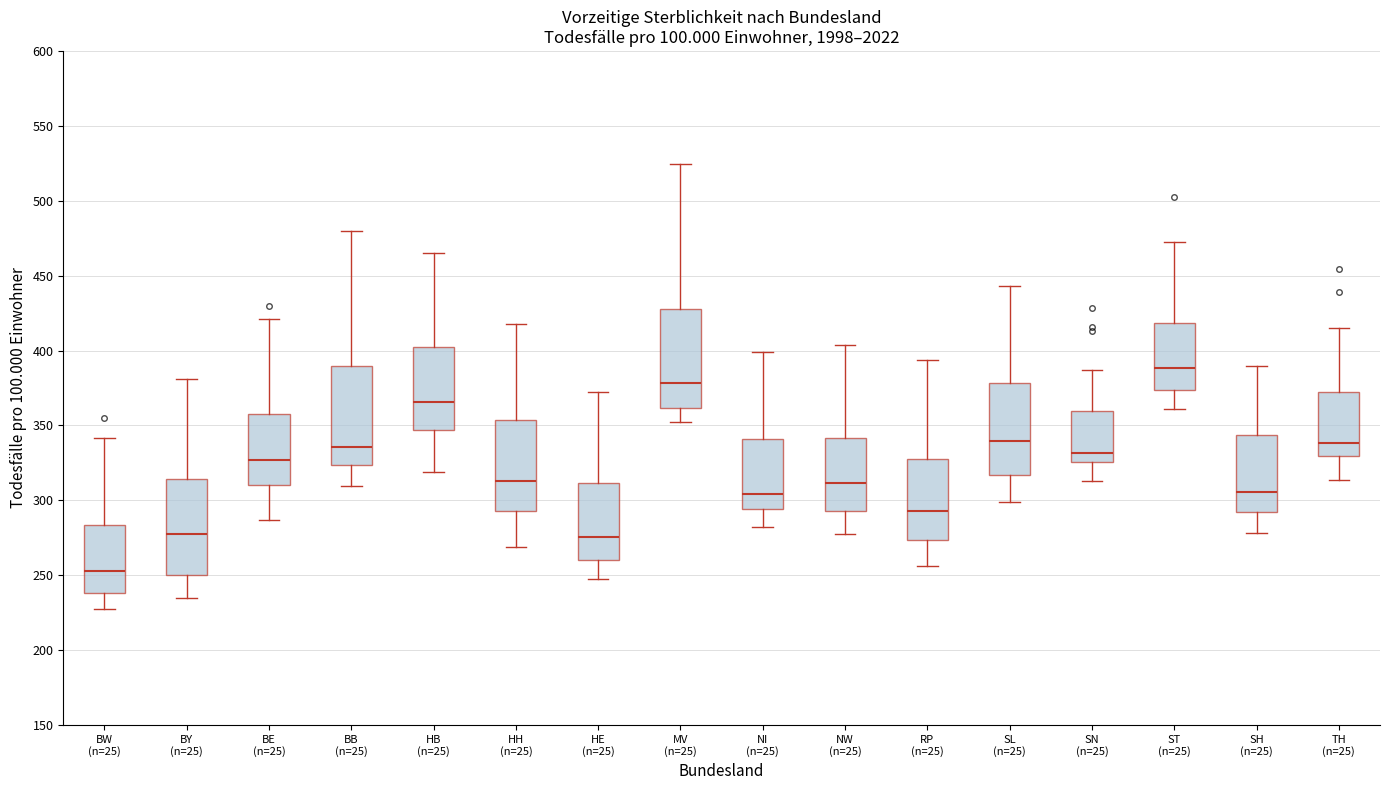

Which box has the lowest median line?

BW (n=25)